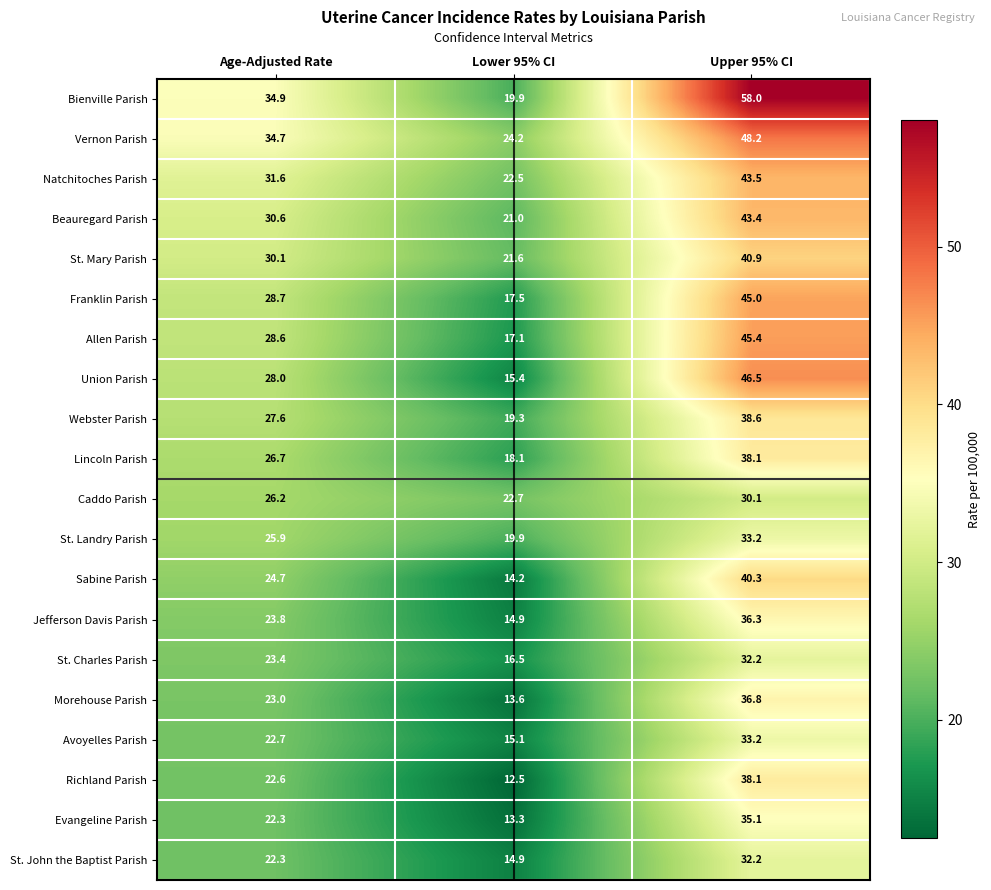

Read the Beauregard Parish value at Upper 95% CI.

43.4